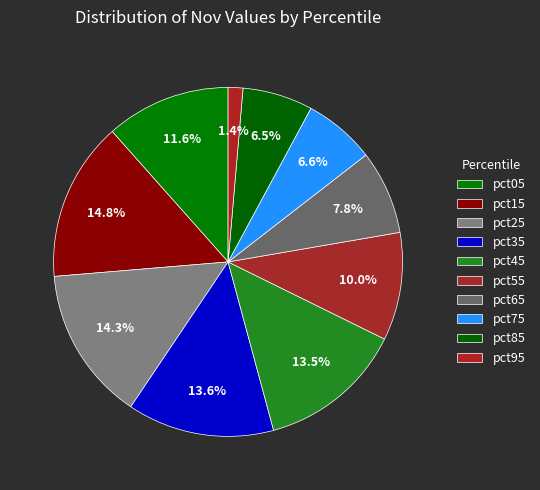

Between pct05 and pct75, which is larger?

pct05